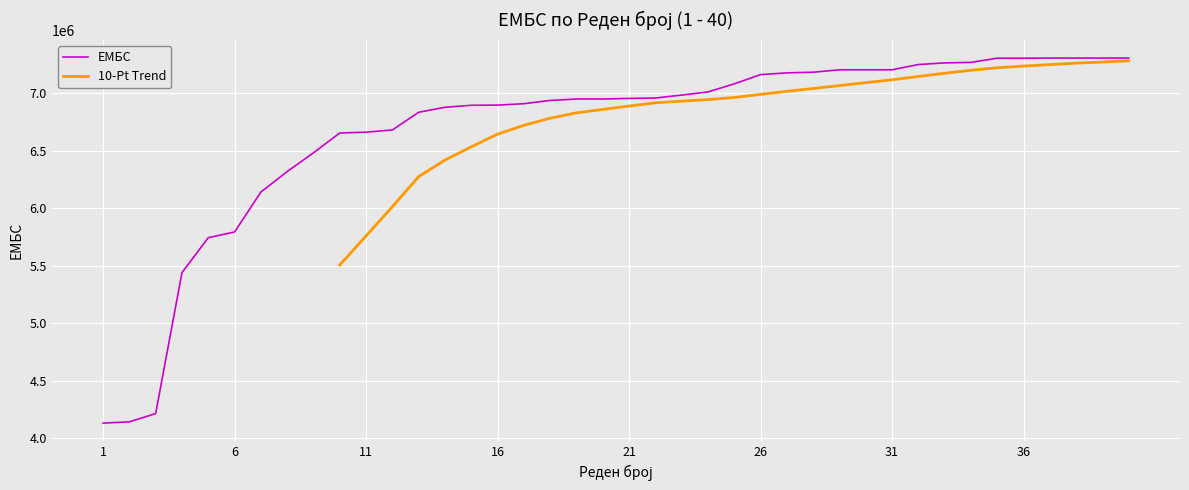

Which category has the lowest value across all series?

1